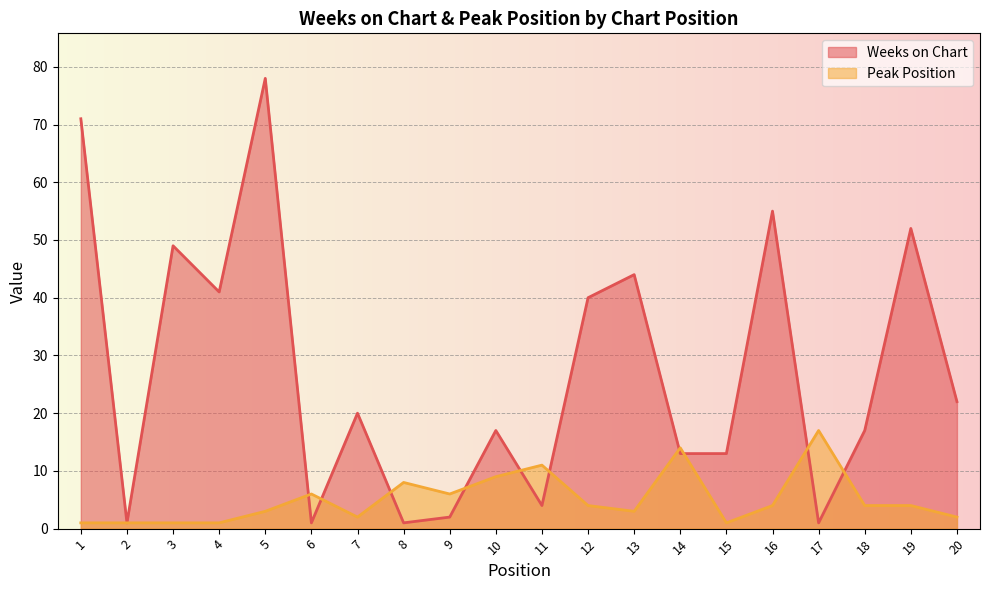

At which category does Peak Position reach its first local peak?

6